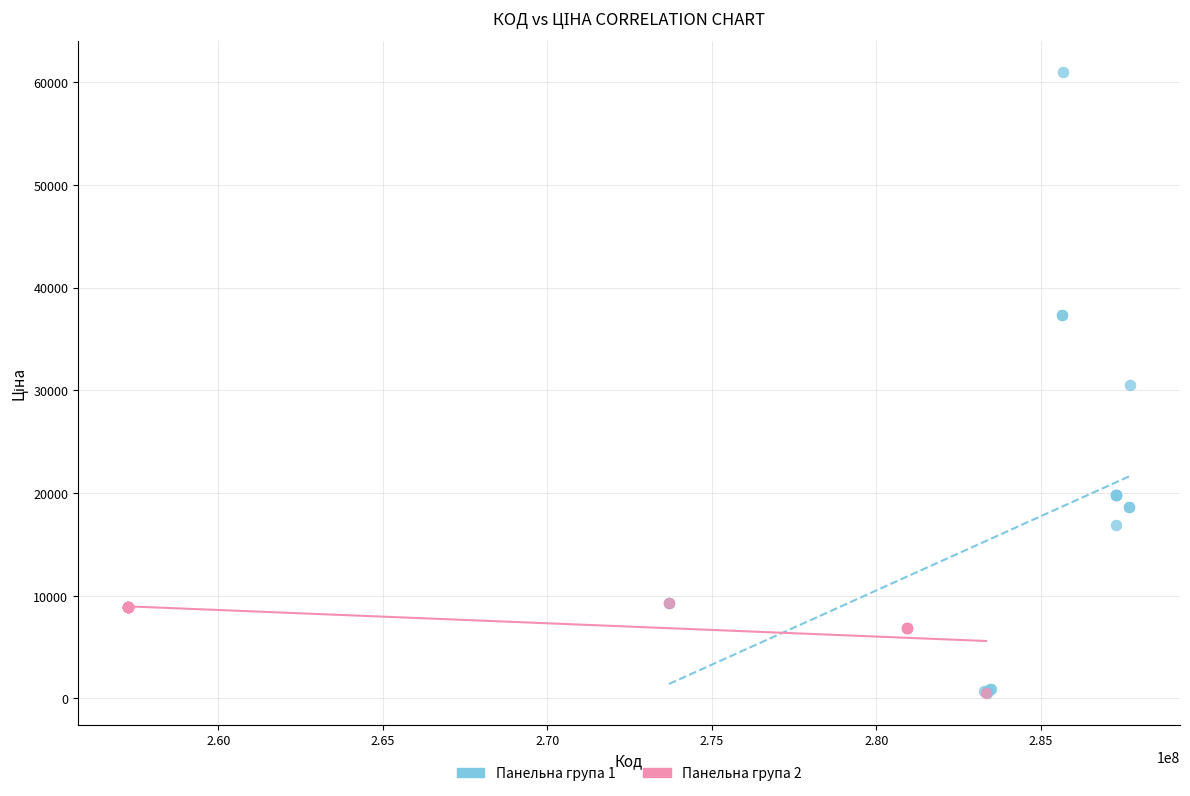

Which series has the widest spread of Y values?

Панельна група 1